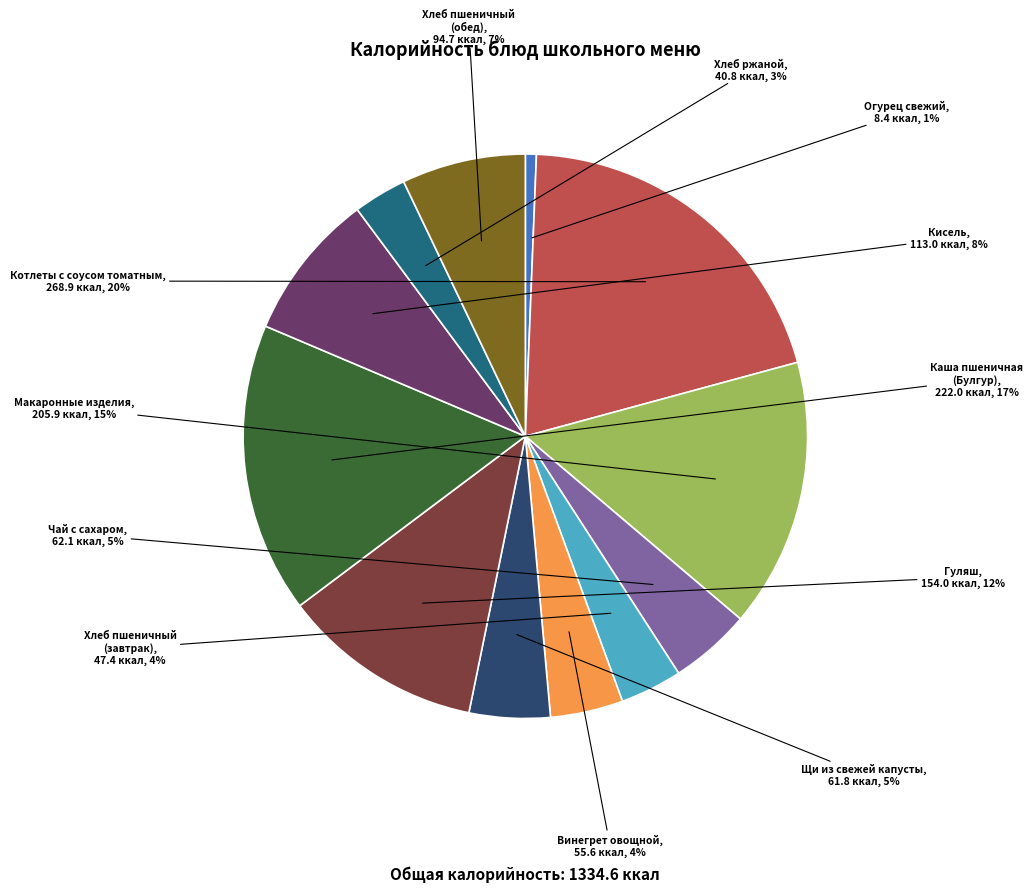

Is it true that Хлеб пшеничный (обед) is 20% of the pie?

False